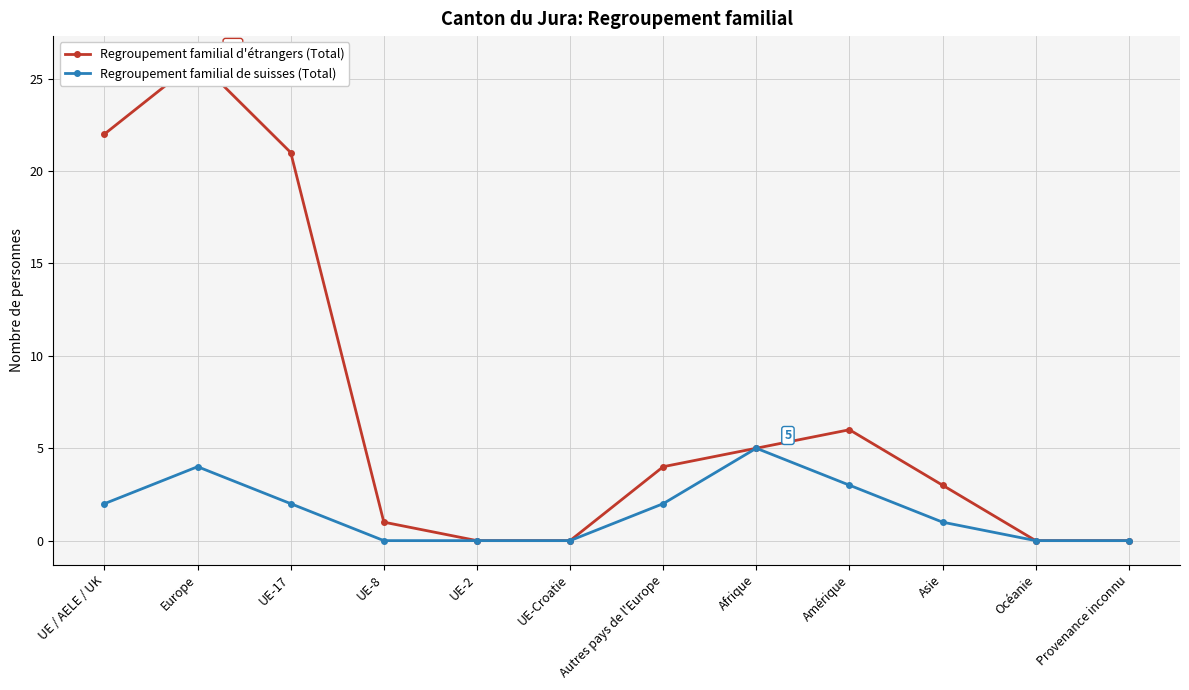

Where is the first local maximum for Regroupement familial d'étrangers (Total)?

Europe